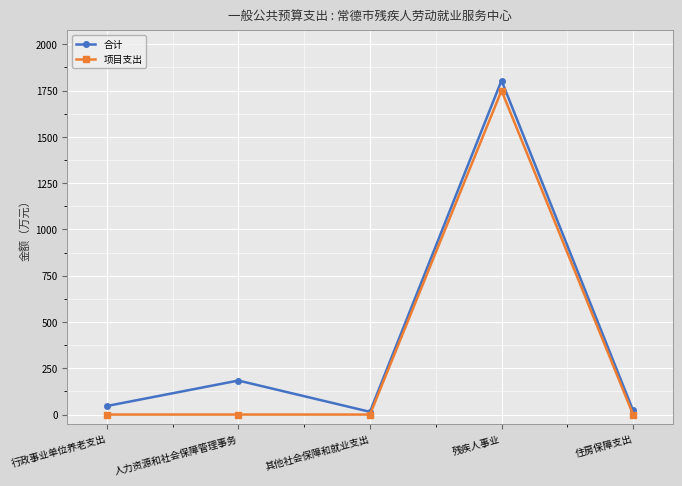

What is the lowest value of the 合计 series?

14.7